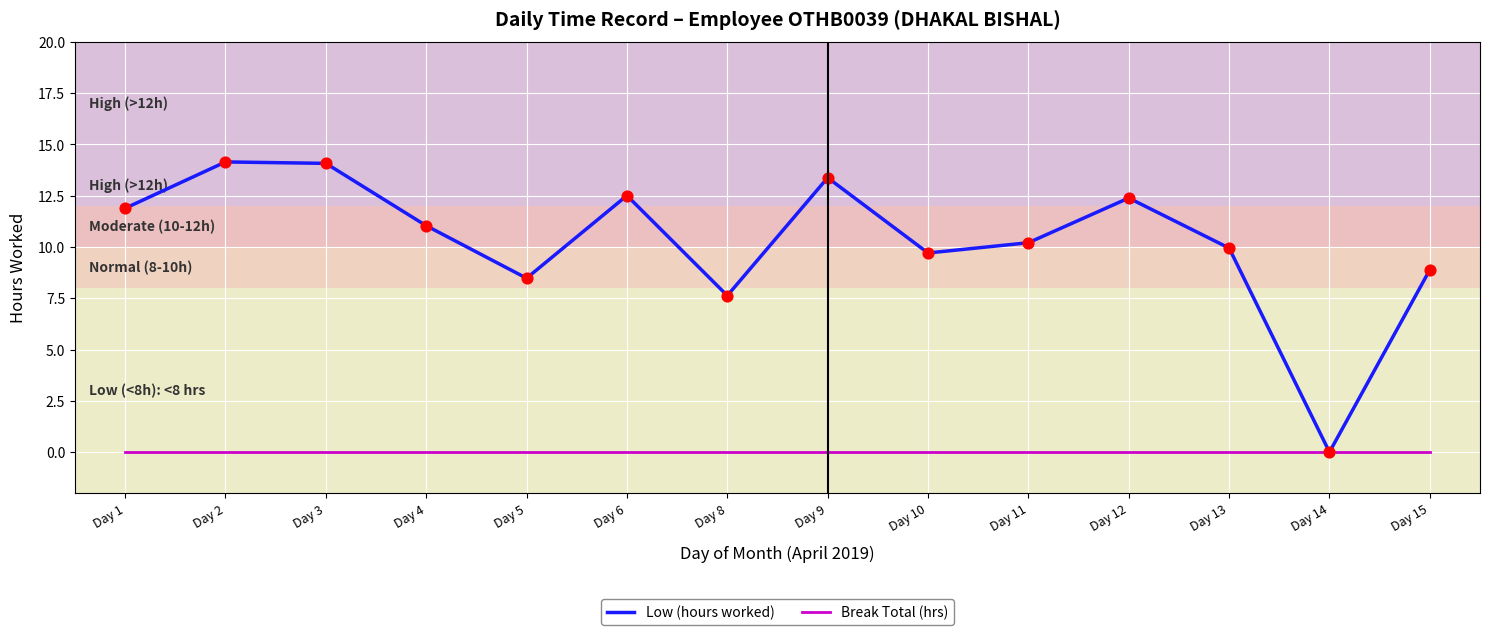

Is the value of Break Total (hrs) at Day 15 greater than the value of Low (hours worked) at Day 10?

No